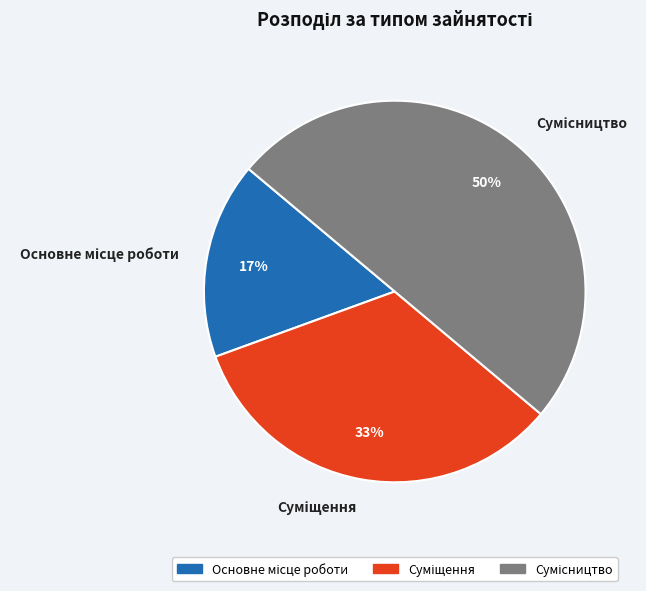

How many slices are in this pie chart?

3